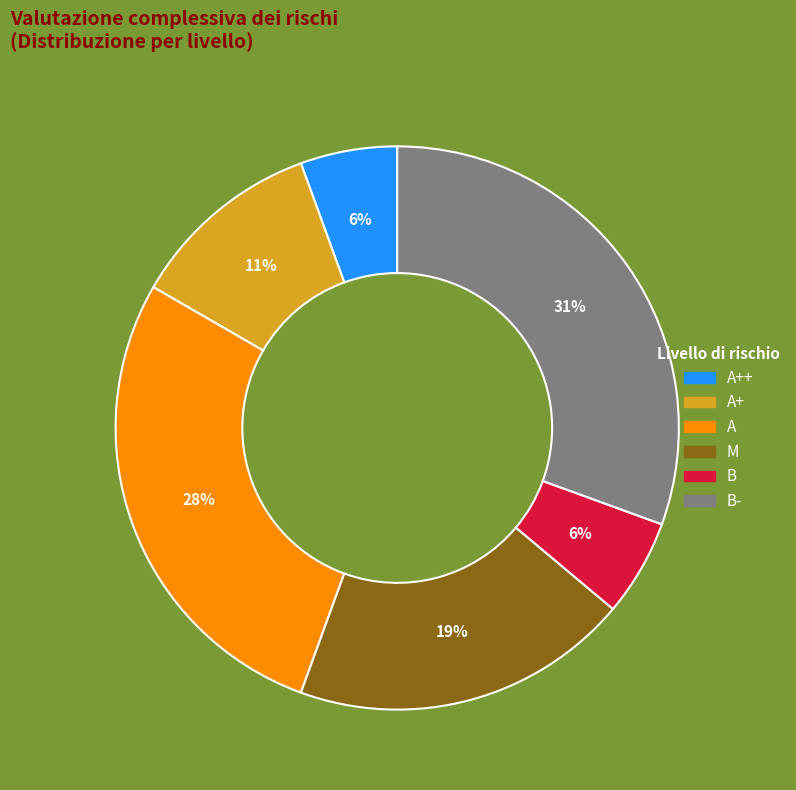

To the nearest percent, what is the difference between the largest and smallest slice percentages?

25%